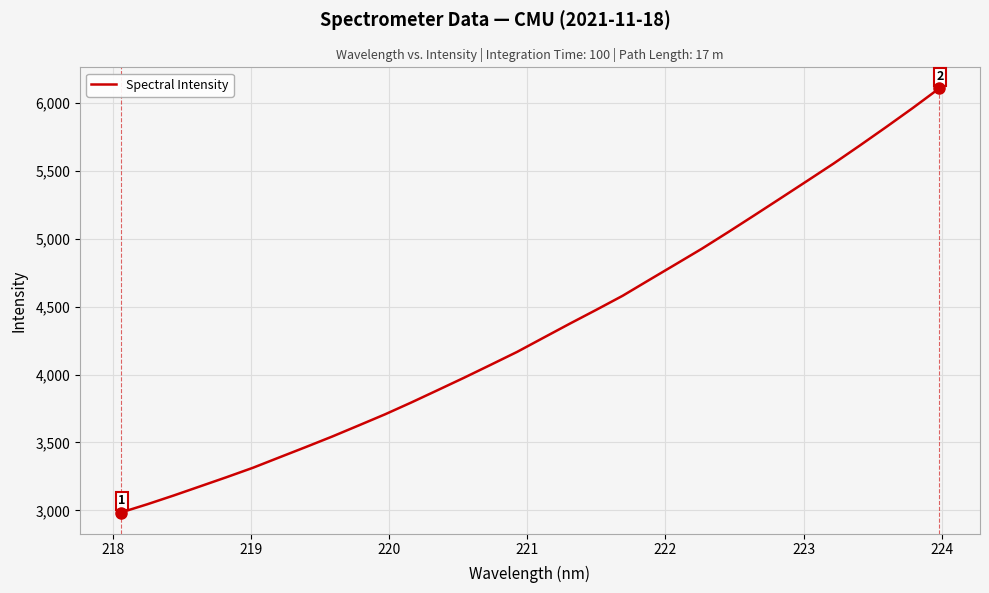

What is the minimum value shown in the chart?

2984.4